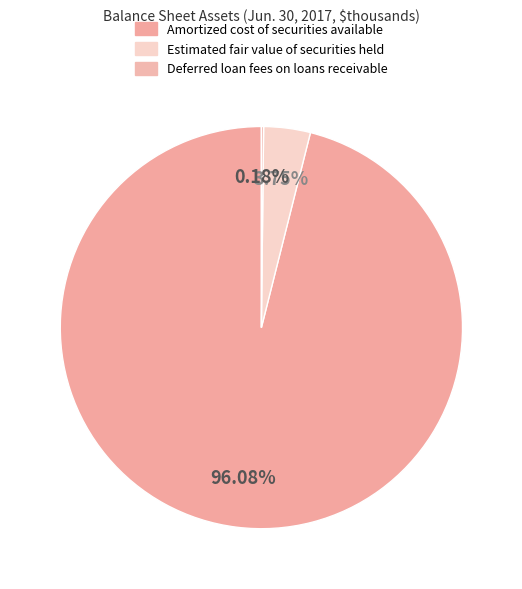

Which category has the biggest portion of the pie?

Amortized cost of securities available